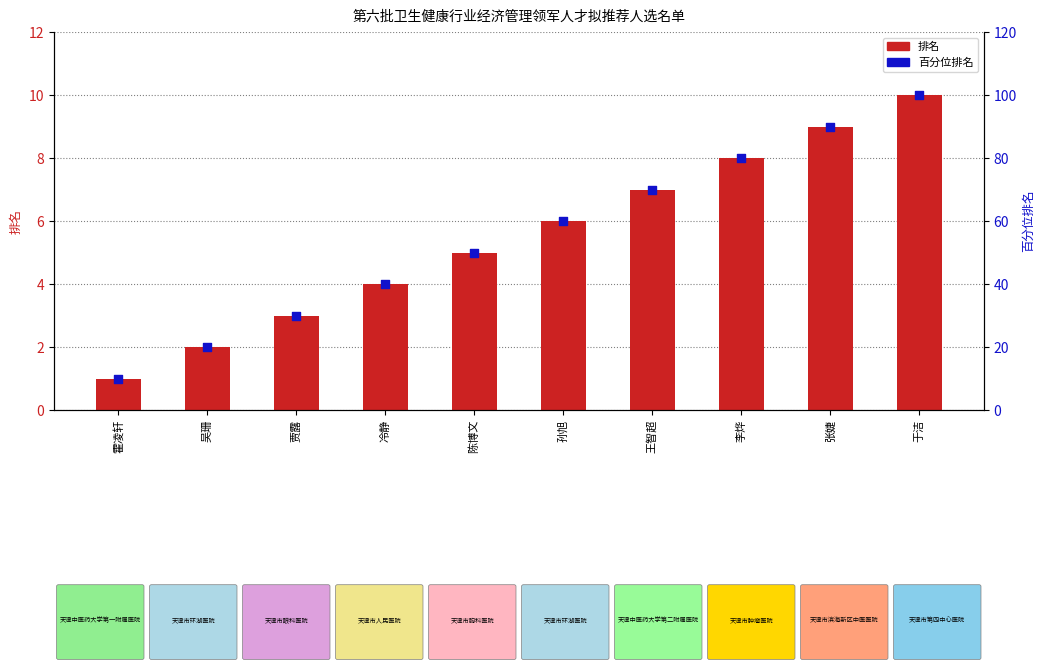

Which series has the widest spread of Y values?

百分位排名